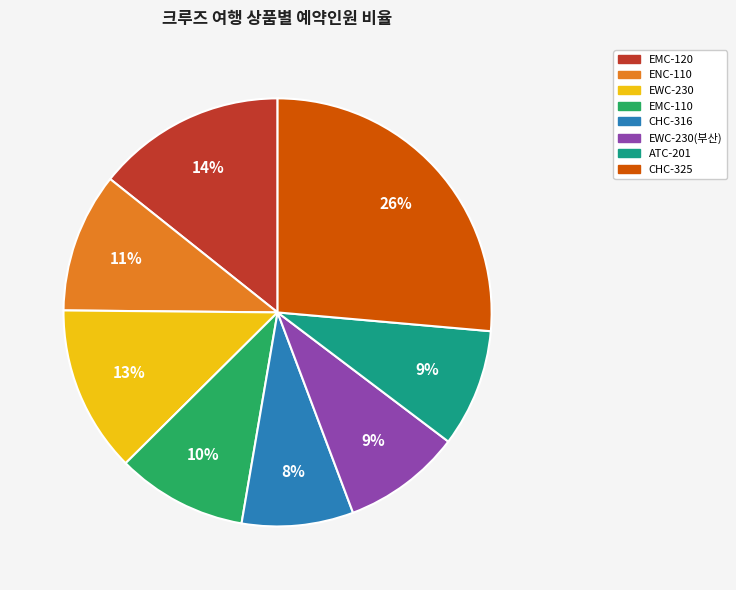

Is there a majority slice in this chart?

No